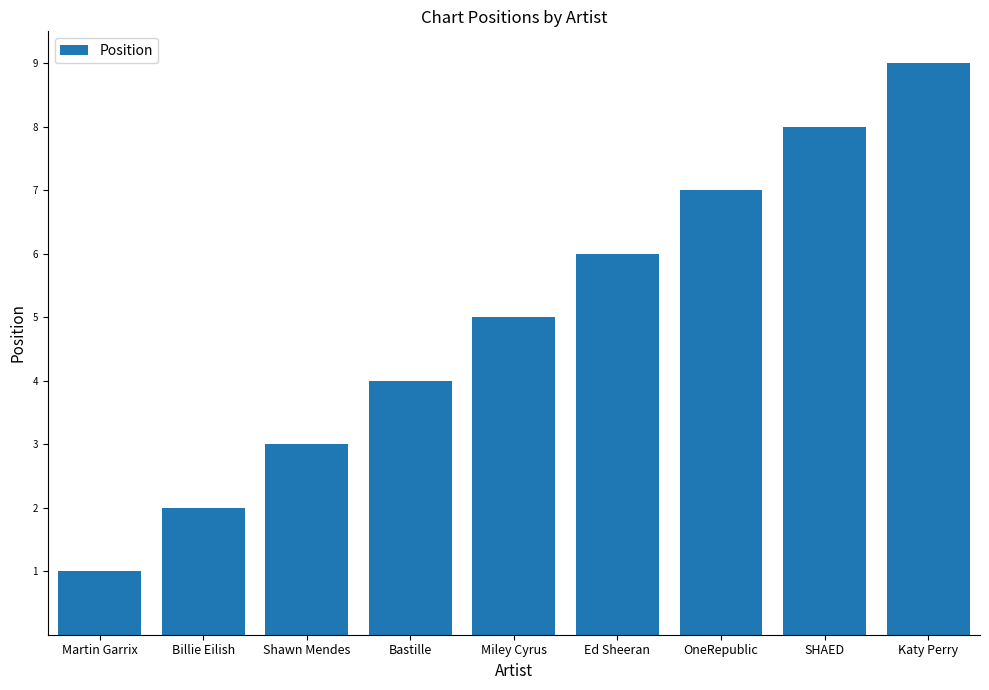

What is the value of the 8th bar from the left?

8